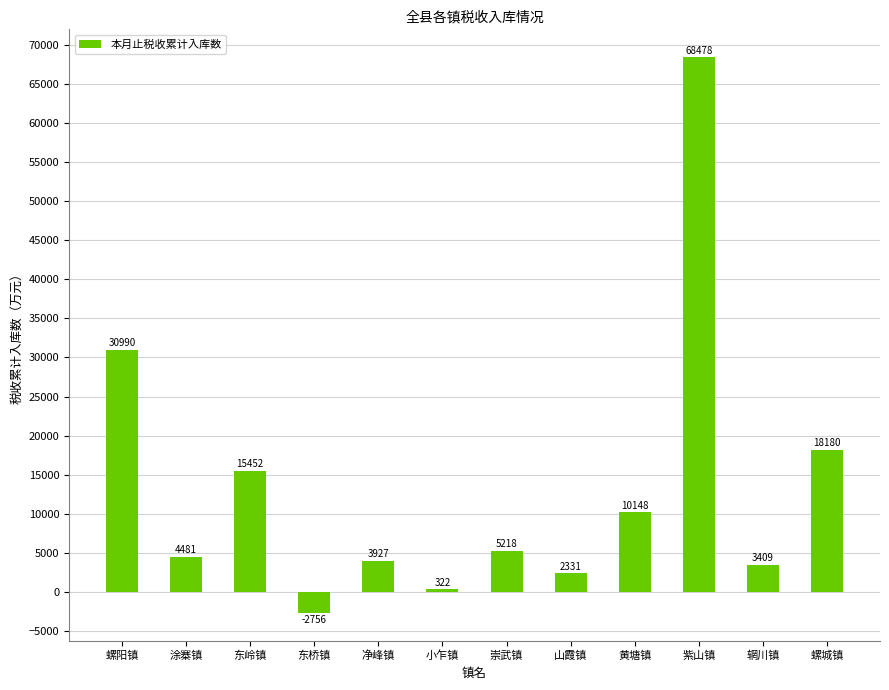

Which has a higher value, 辋川镇 or 黄塘镇?

黄塘镇